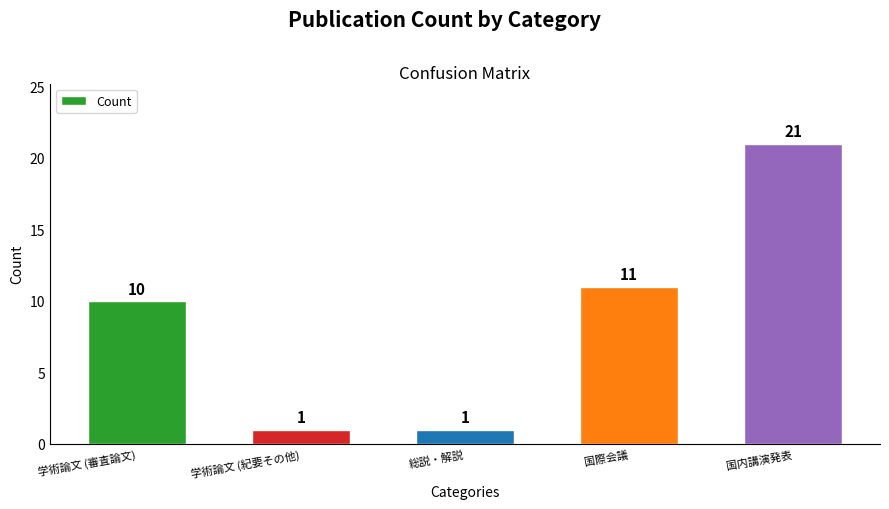

How many data points are less than 10?

2